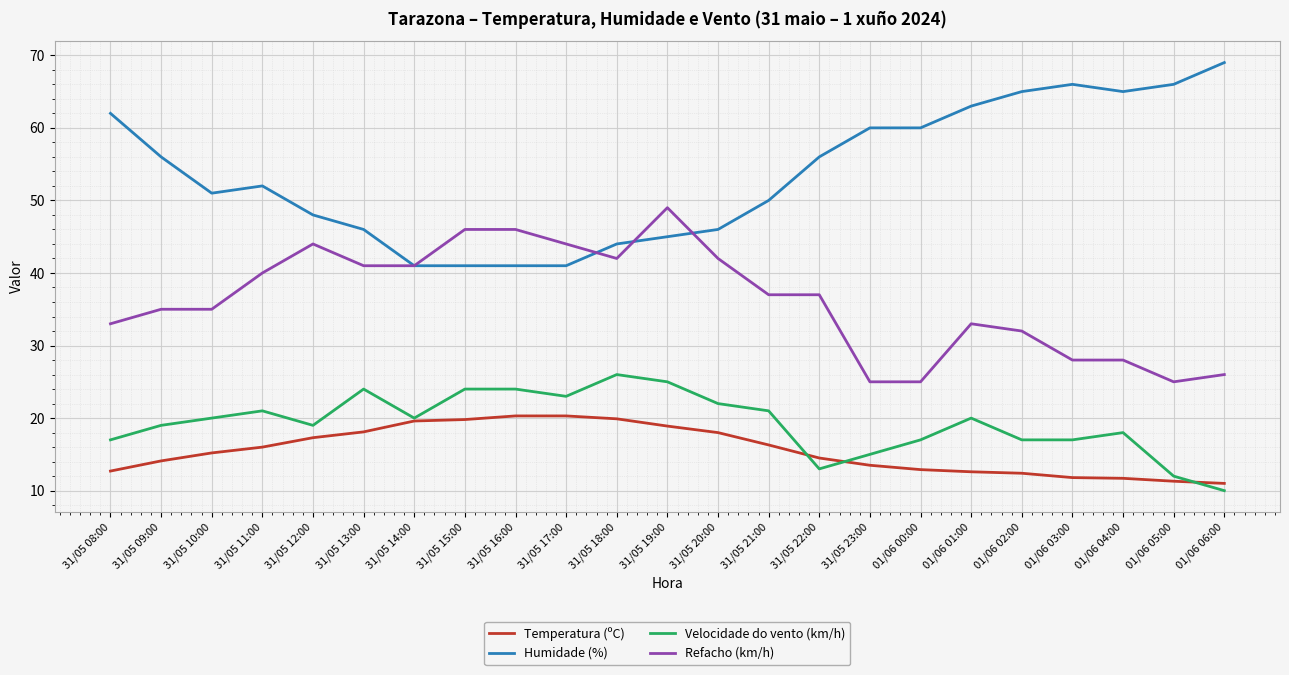

At 31/05 19:00, list the series in order from smallest to largest.

Temperatura (ºC), Velocidade do vento (km/h), Humidade (%), Refacho (km/h)